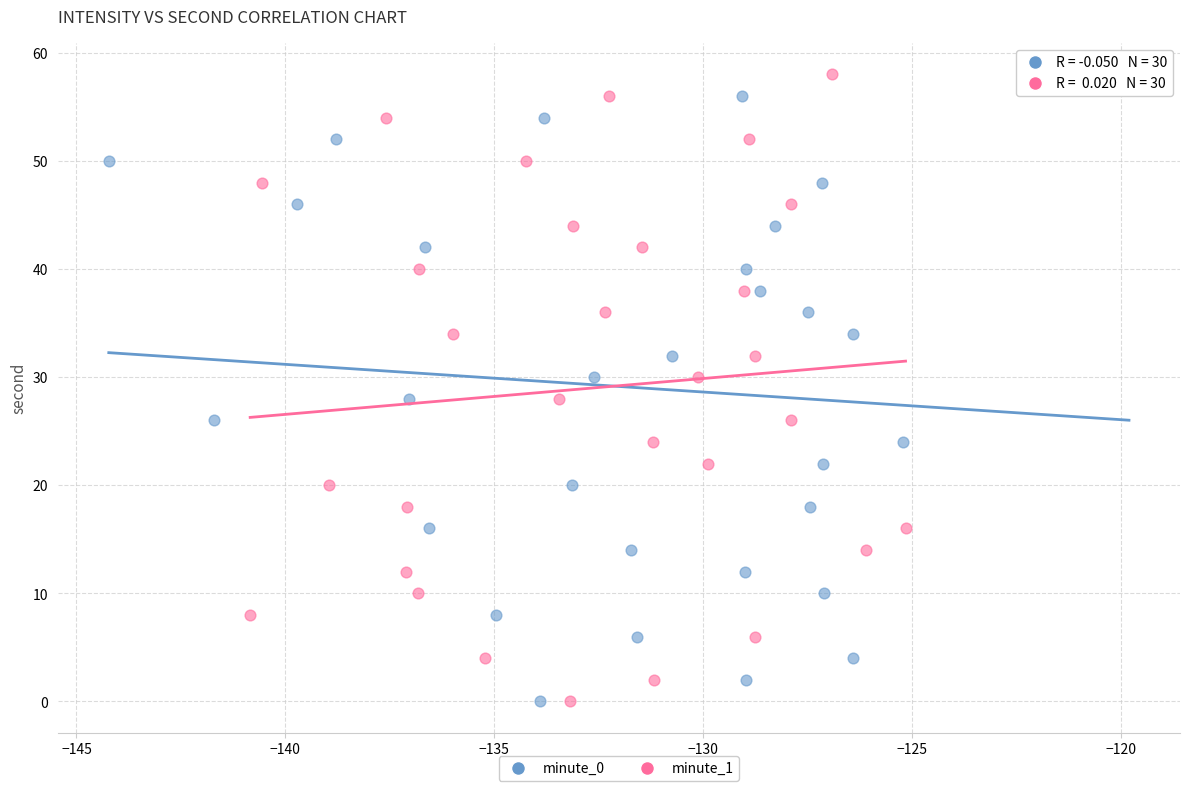

What are all the series names shown in the legend?

minute_0, minute_1